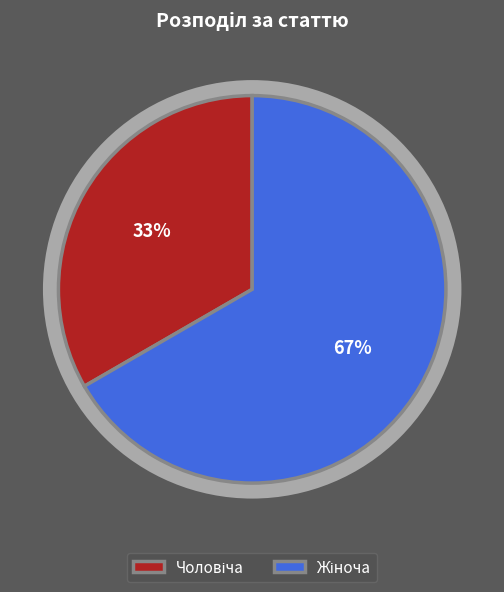

Which has a higher value, Чоловіча or Жіноча?

Жіноча